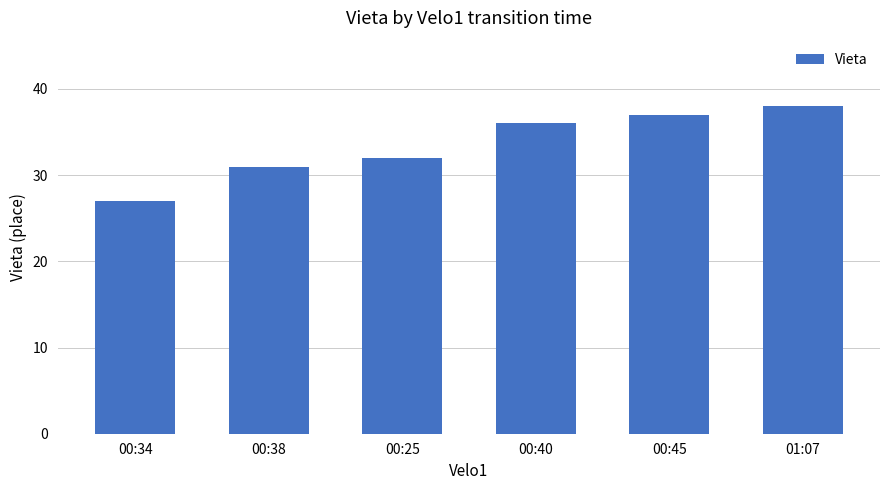

Reading right to left, transcribe all the data shown in this chart.

38	37	36	32	31	27